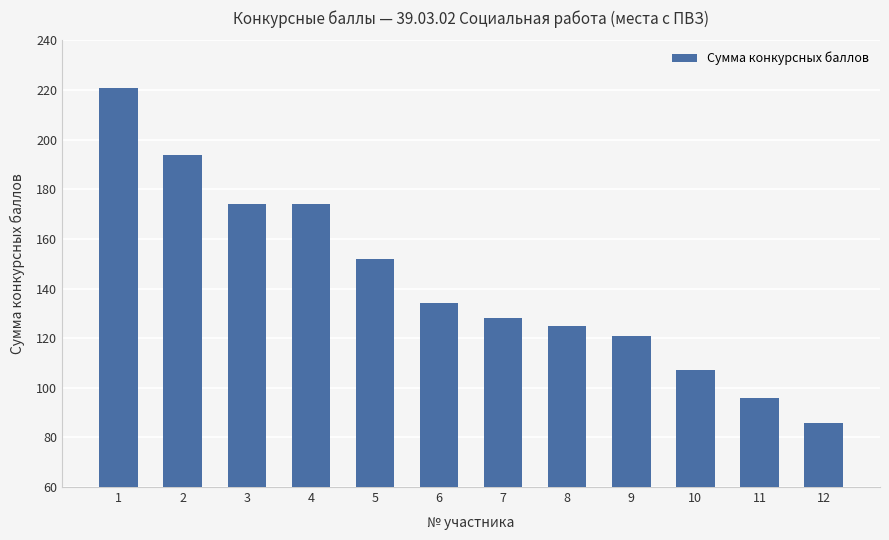

What is the value of the 2nd bar from the left?

194